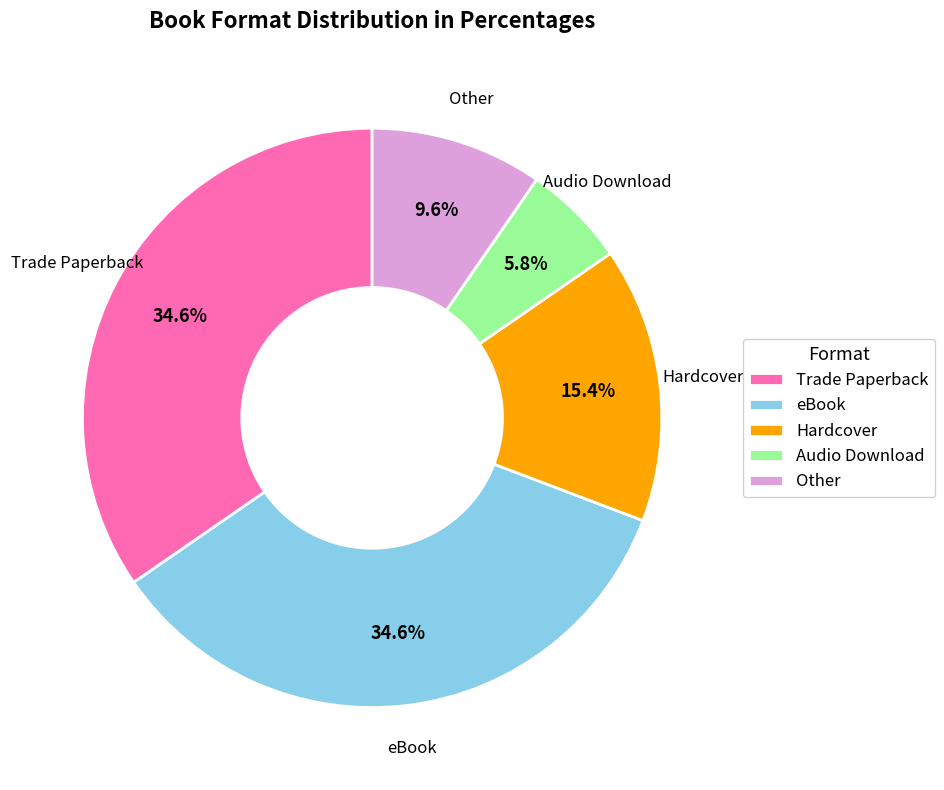

Does any single category account for the majority?

No